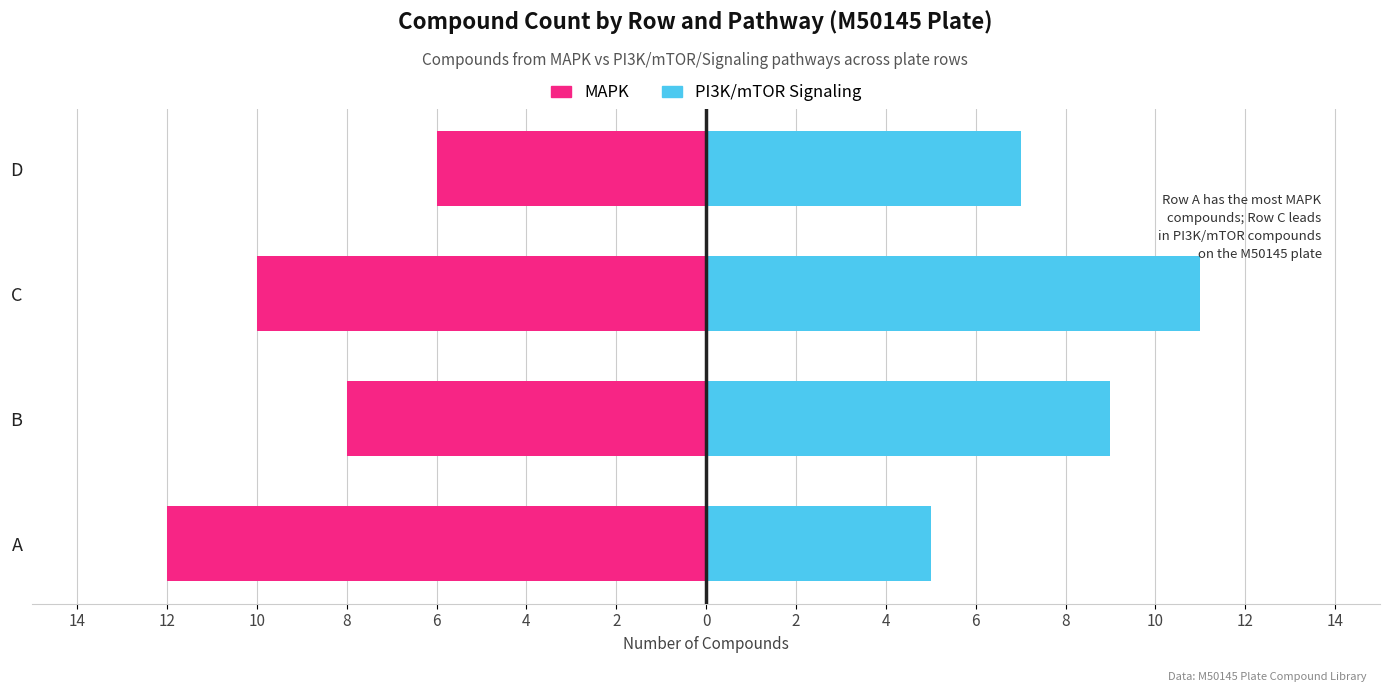

The PI3K/mTOR Signaling series shows 5 at D. True or false?

False